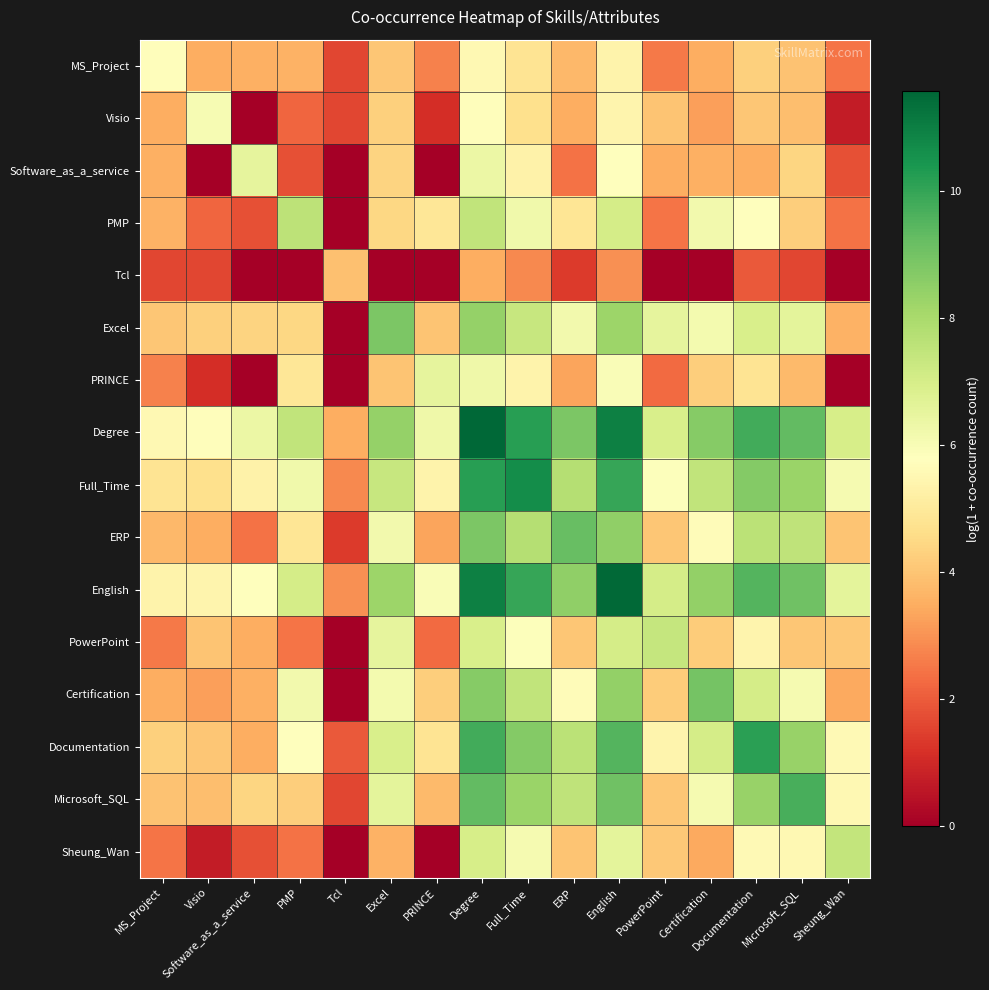

List the series in order of their peak value, highest first.

Degree, English, Full_Time, Documentation, Microsoft_SQL, ERP, Certification, Excel, PMP, Sheung_Wan, PowerPoint, PRINCE, Software_as_a_service, Visio, MS_Project, Tcl